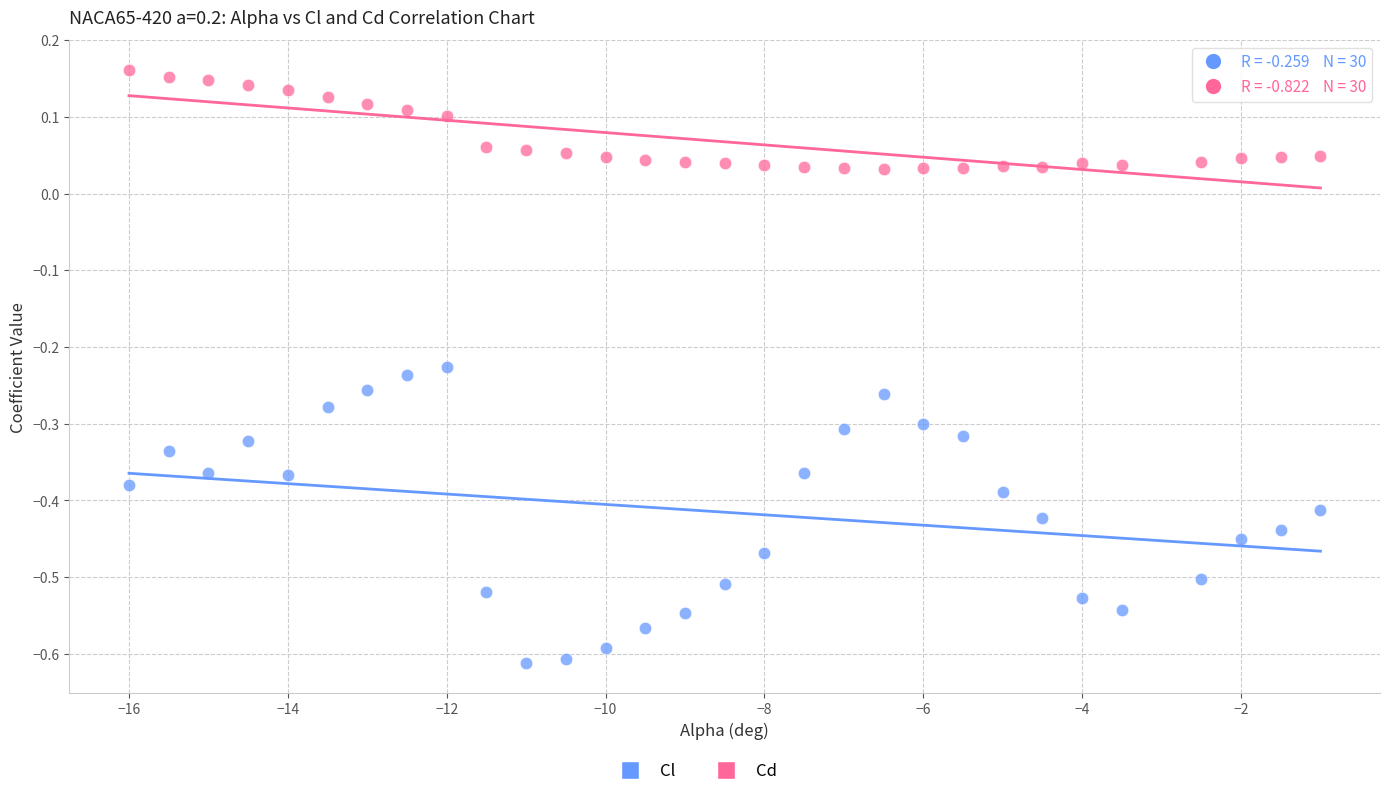

Across all data points, what is the range of Y values (max minus min)?

0.8